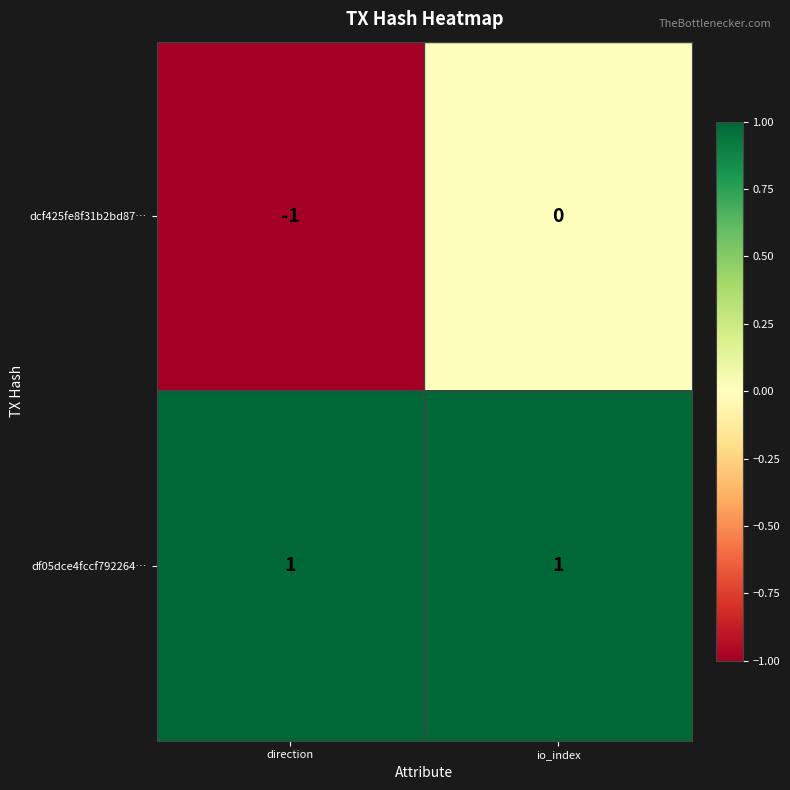

Which category has the lowest value across all series?

direction